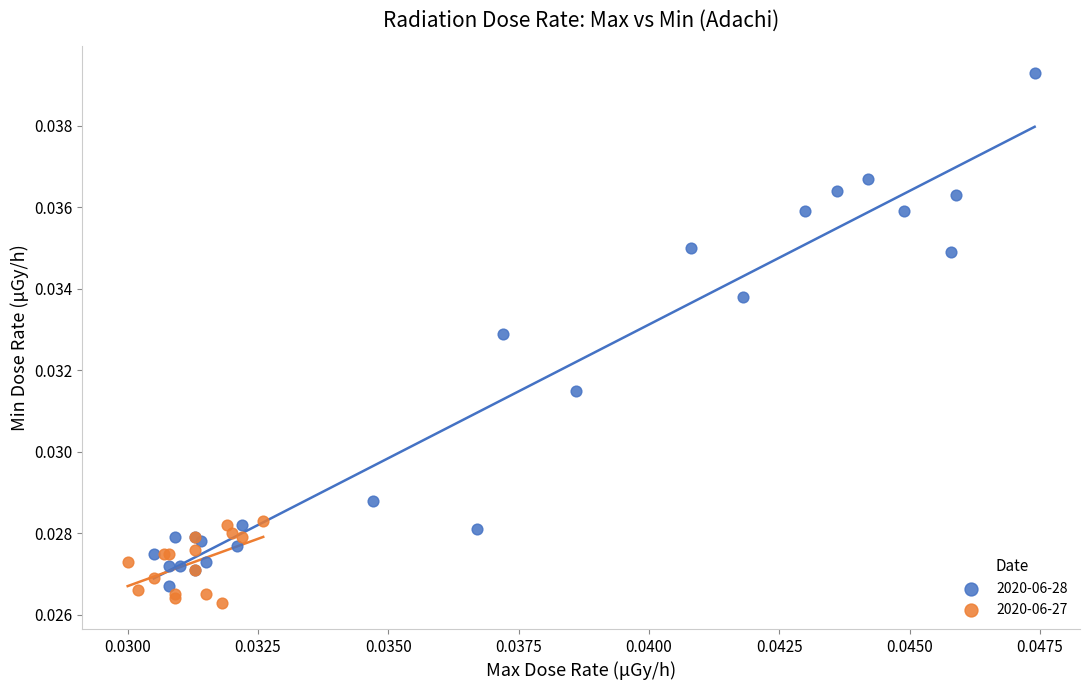

Which series reaches the maximum Y coordinate?

2020-06-28